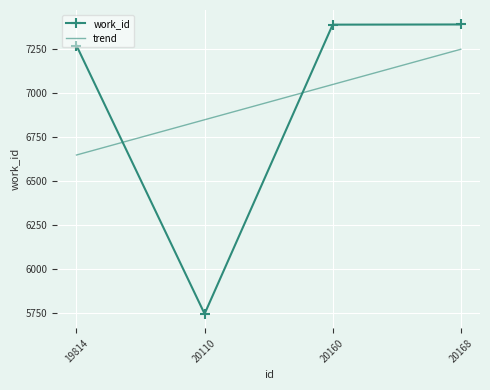

At which label does trend first exceed 7047?

20160